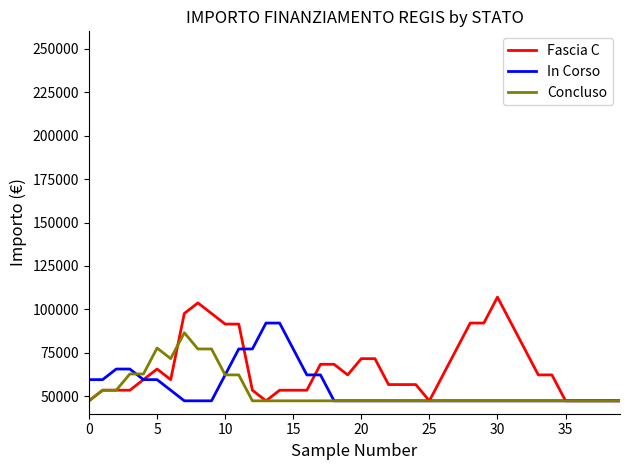

What is the minimum value shown in the chart?

47427.0